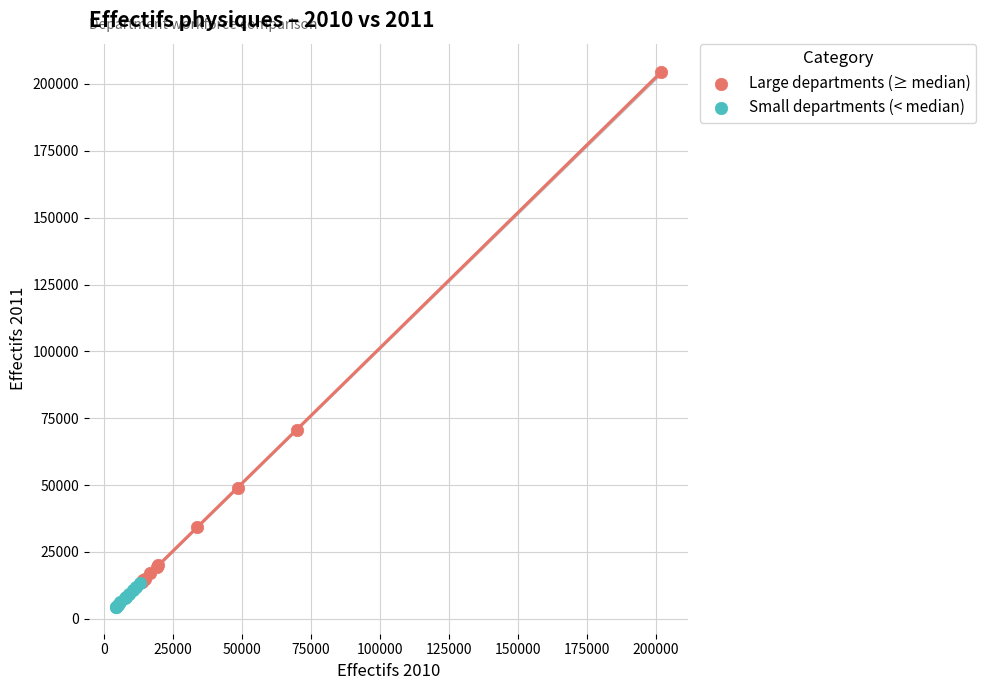

Which series reaches the maximum Y coordinate?

Large departments (≥ median)